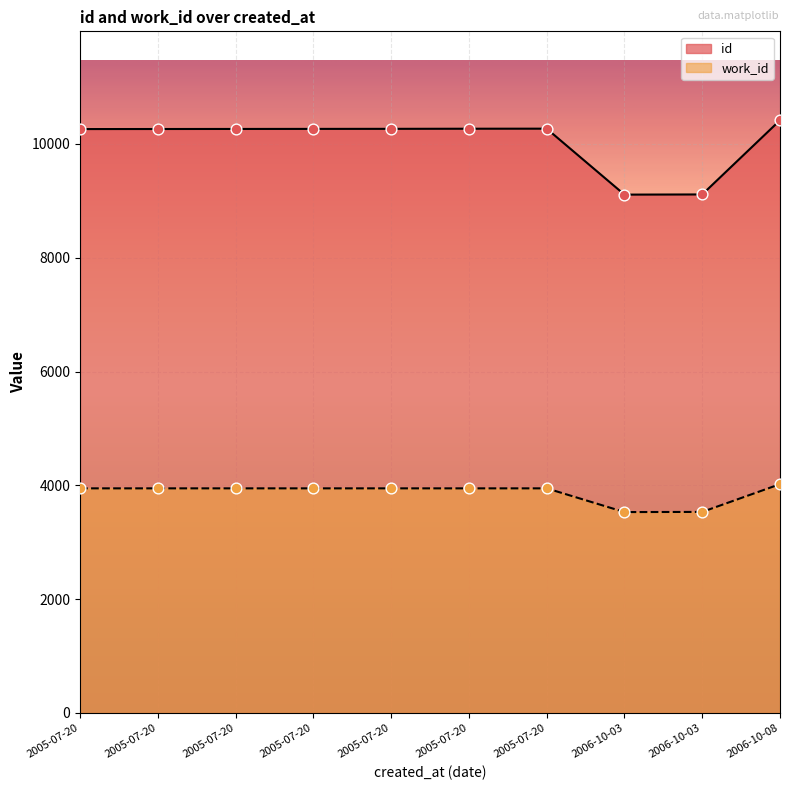

What is the total value across all series at 2005-07-20?

14210